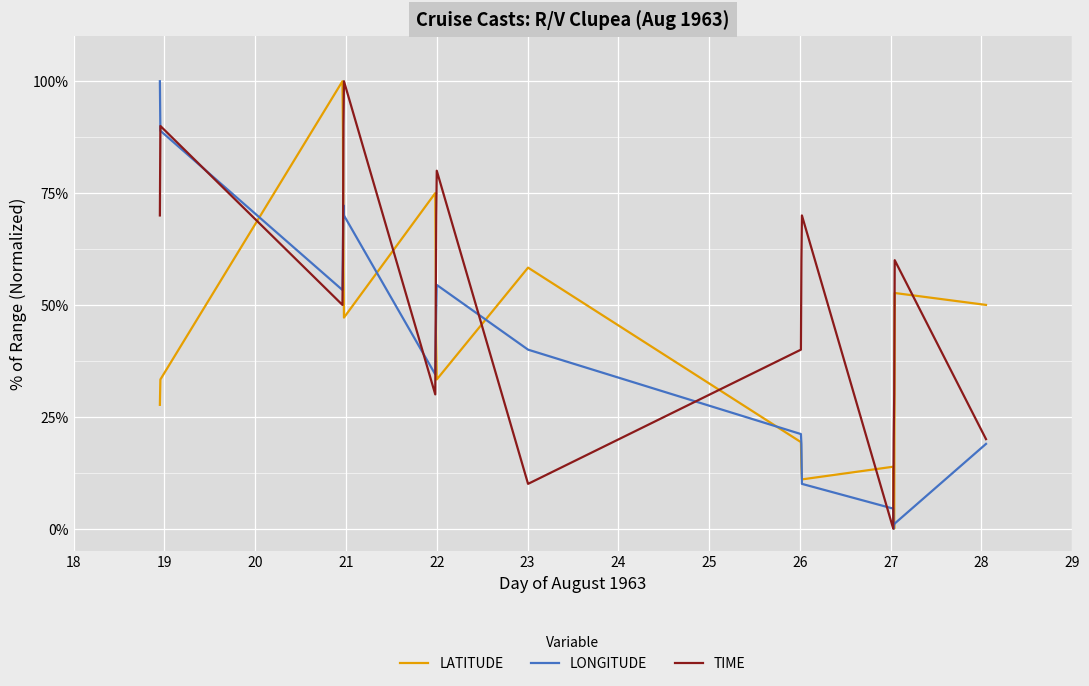

How many distinct data groups are displayed?

3